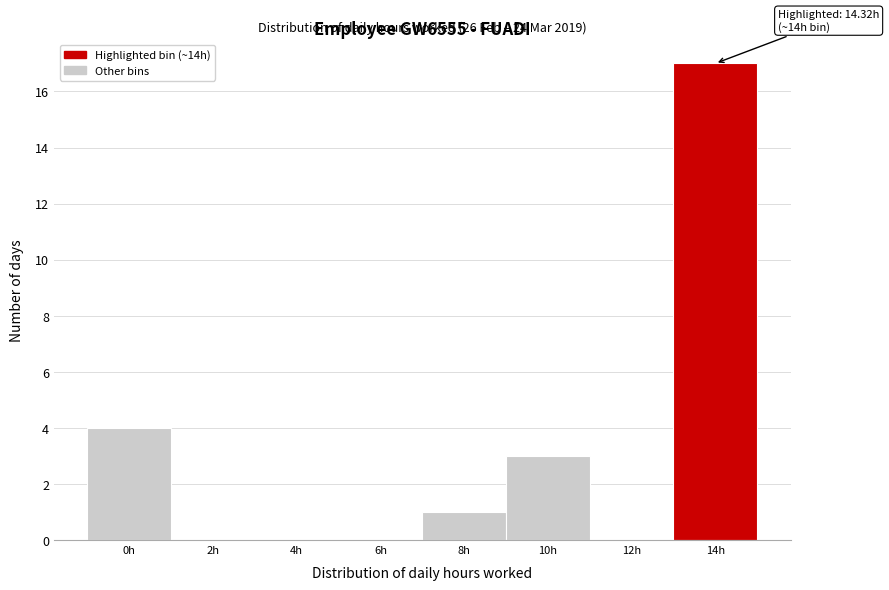

Reading left to right, transcribe all the data shown in this chart.

0h=4	2h=0	4h=0	6h=0	8h=1	10h=3	12h=0	14h=17